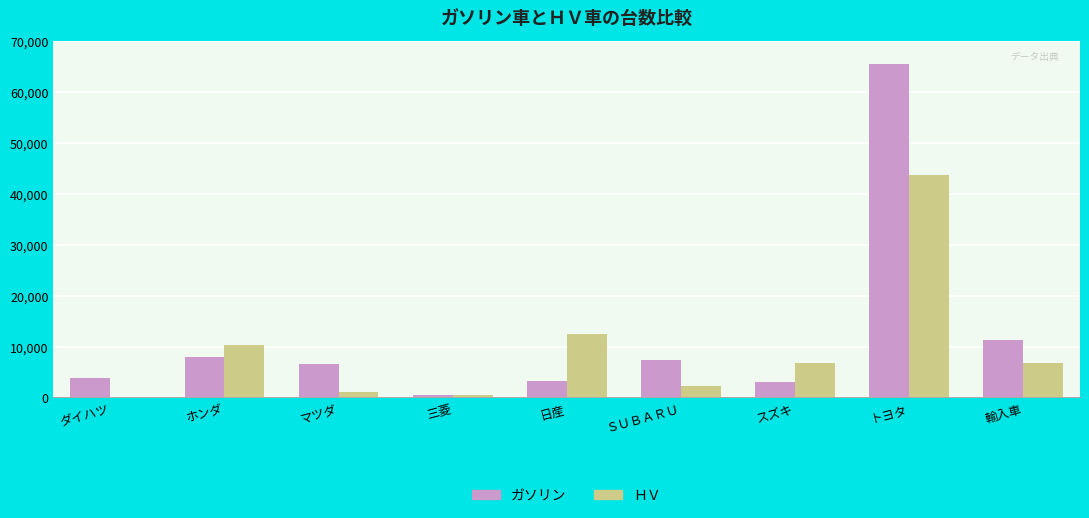

The ＨＶ series shows 529 at 三菱. True or false?

True